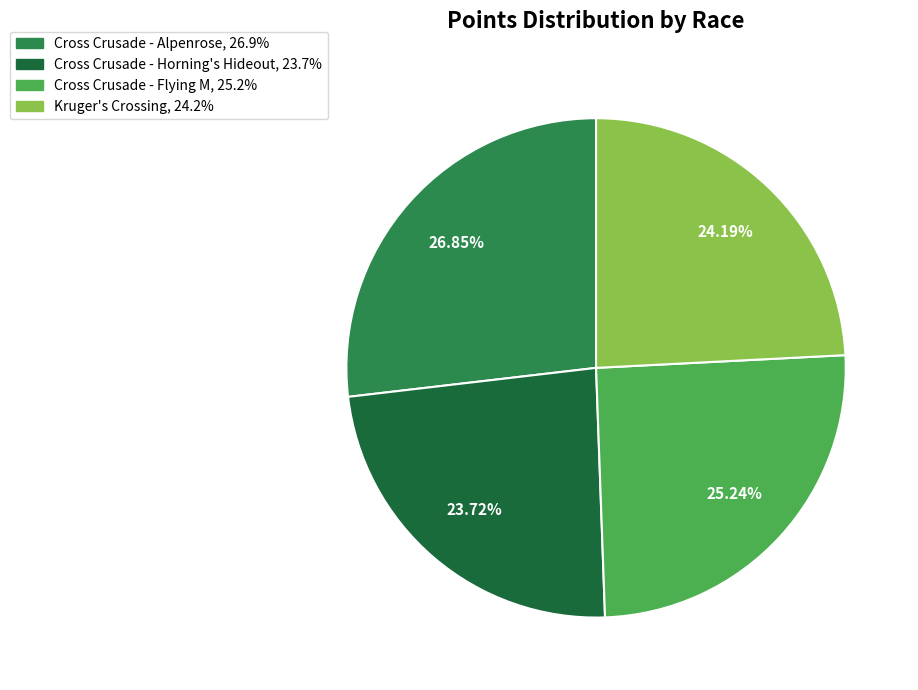

To the nearest percent, what portion does Cross Crusade - Flying M represent?

25%